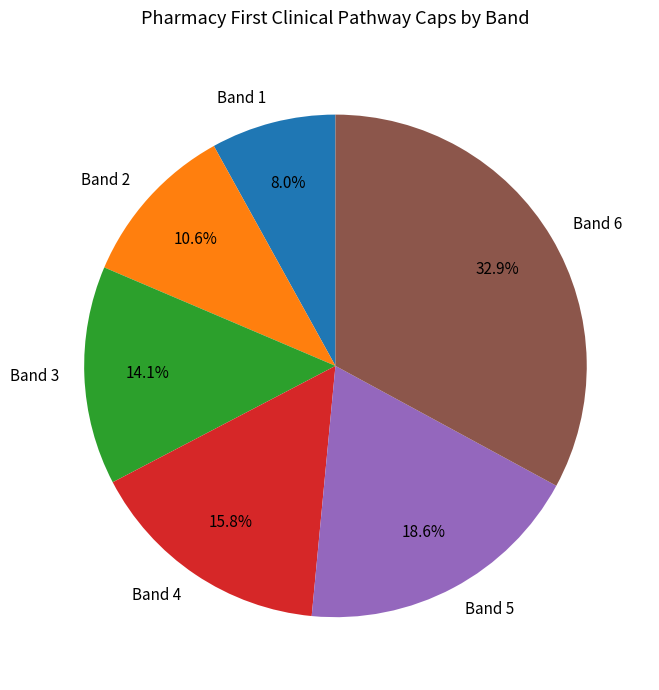

True or false: Band 6 accounts for 41% of the total.

False